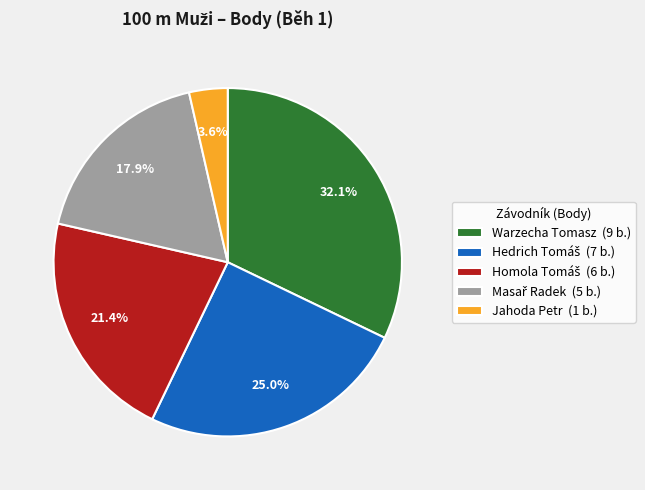

What portion of the pie excludes Jahoda Petr (1 b.)?

96.4%